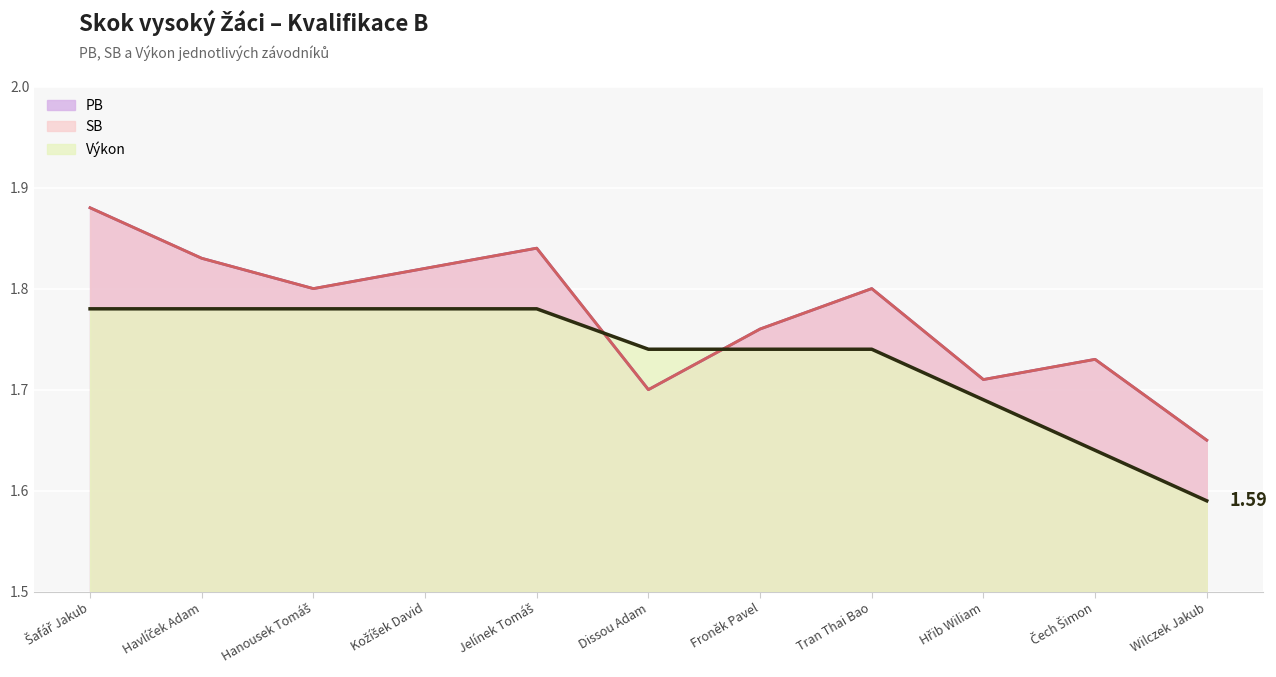

Reading left to right, extract all data points from this chart.

PB: Šafář Jakub=1.9	Havlíček Adam=1.8	Hanousek Tomáš=1.8	Kožíšek David=1.8	Jelínek Tomáš=1.8	Dissou Adam=1.7	Froněk Pavel=1.8	Tran Thai Bao=1.8	Hřib Wiliam=1.7	Čech Šimon=1.7	Wilczek Jakub=1.6
SB: Šafář Jakub=1.9	Havlíček Adam=1.8	Hanousek Tomáš=1.8	Kožíšek David=1.8	Jelínek Tomáš=1.8	Dissou Adam=1.7	Froněk Pavel=1.8	Tran Thai Bao=1.8	Hřib Wiliam=1.7	Čech Šimon=1.7	Wilczek Jakub=1.6
Výkon: Šafář Jakub=1.8	Havlíček Adam=1.8	Hanousek Tomáš=1.8	Kožíšek David=1.8	Jelínek Tomáš=1.8	Dissou Adam=1.7	Froněk Pavel=1.7	Tran Thai Bao=1.7	Hřib Wiliam=1.7	Čech Šimon=1.6	Wilczek Jakub=1.6